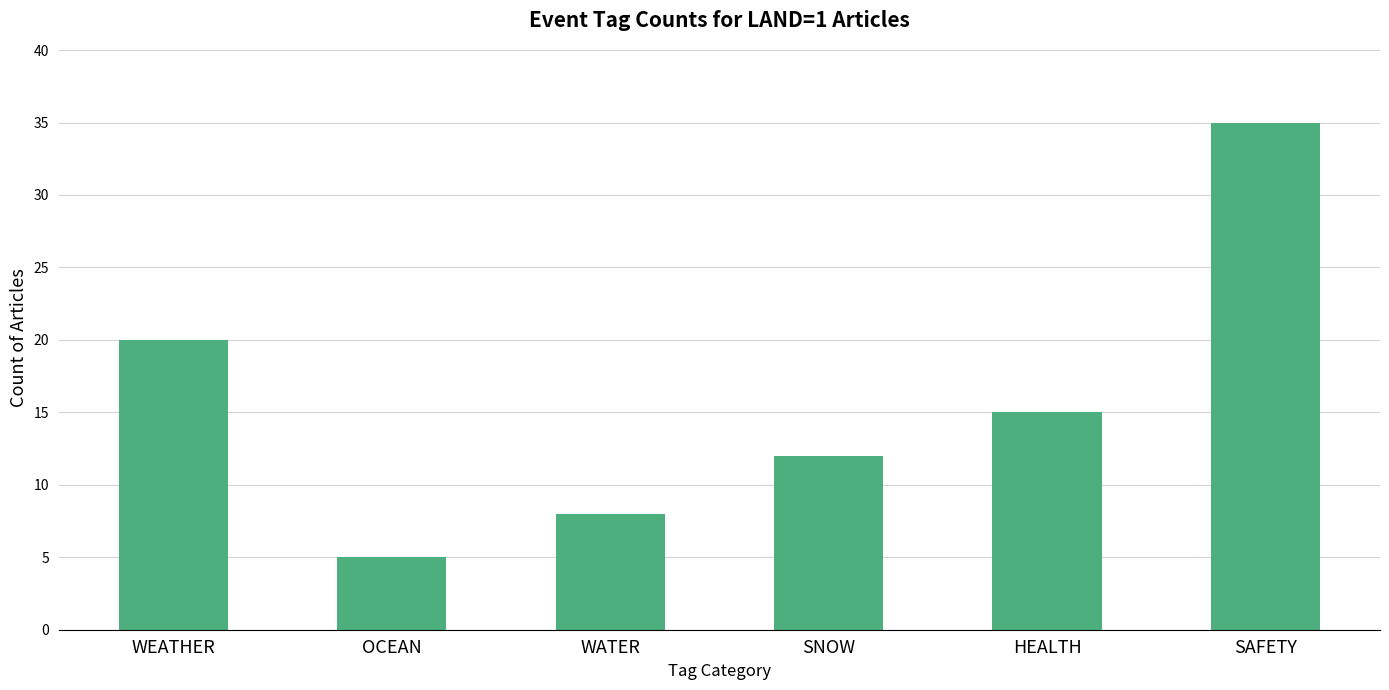

What is the change in value from SNOW to SAFETY?

+23